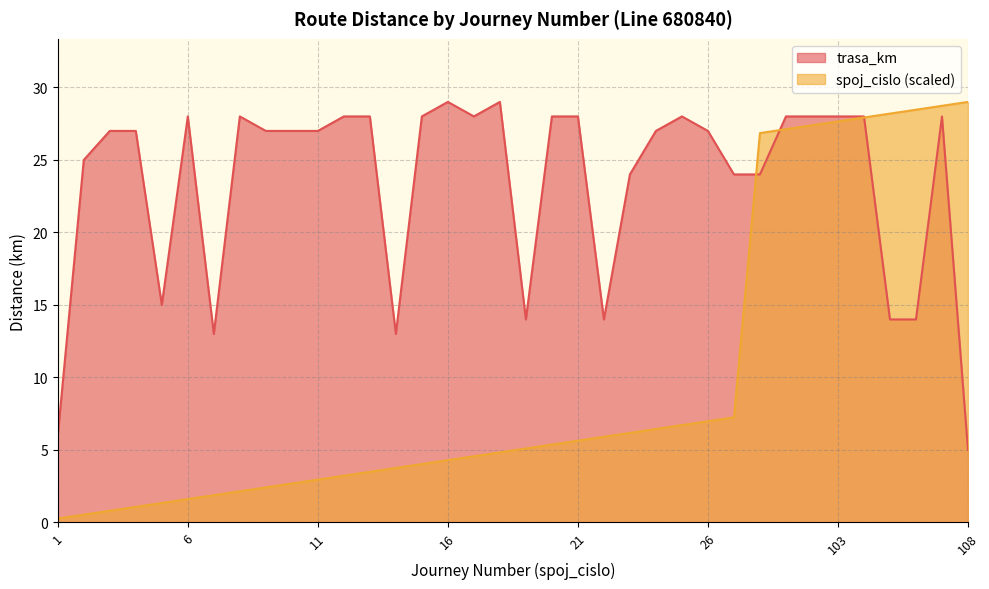

What is the smallest value displayed?

0.3